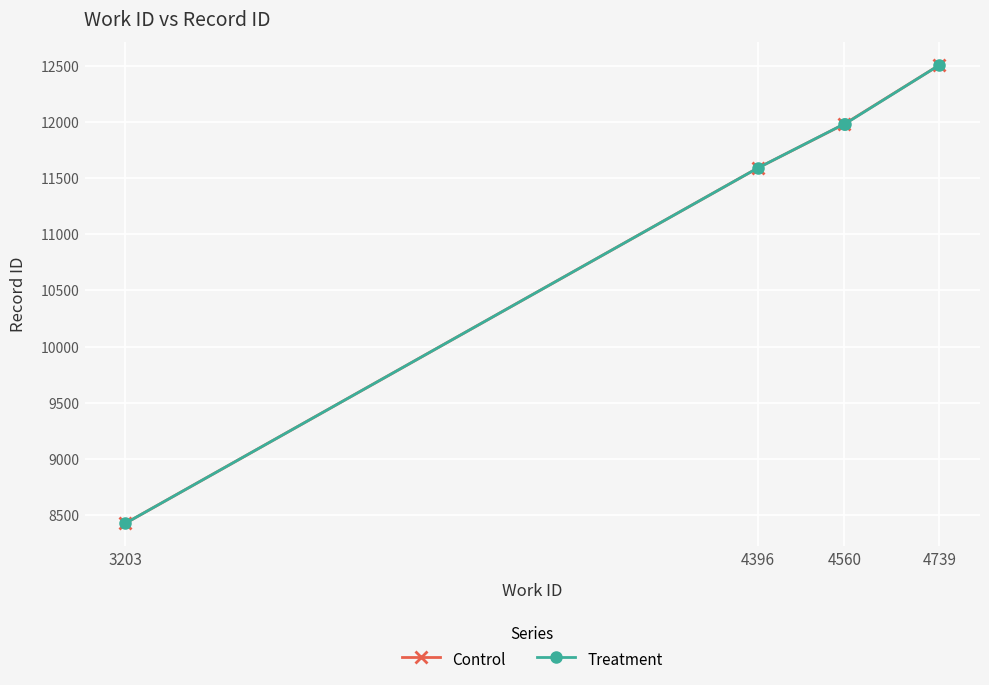

True or false: Treatment has more than 1 interior local peaks.

False